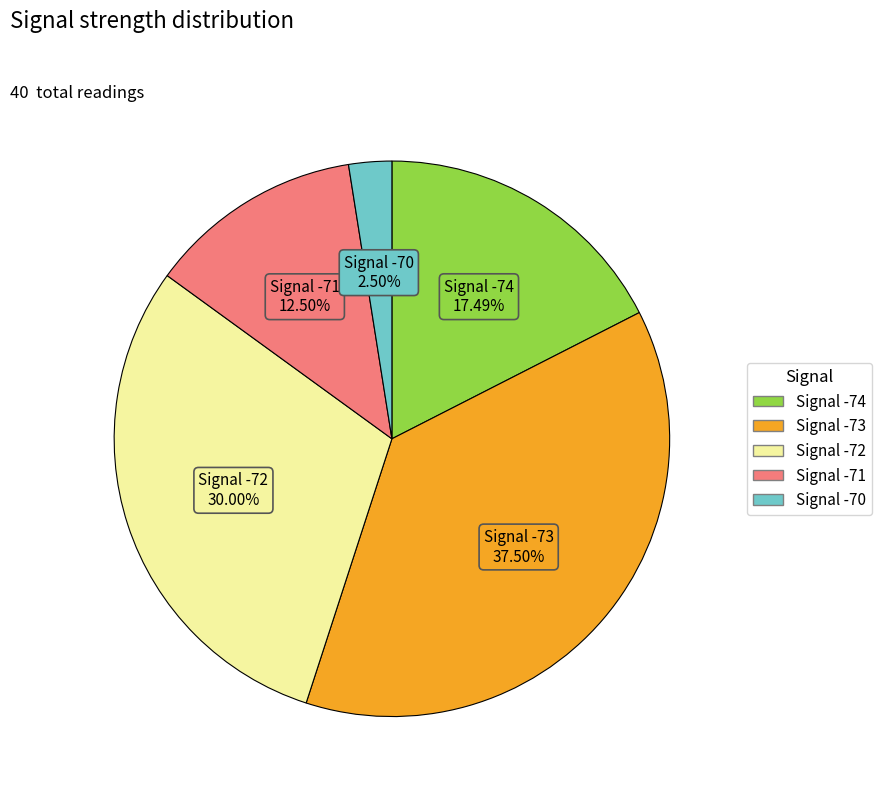

Which category has the smallest portion of the pie?

Signal -70